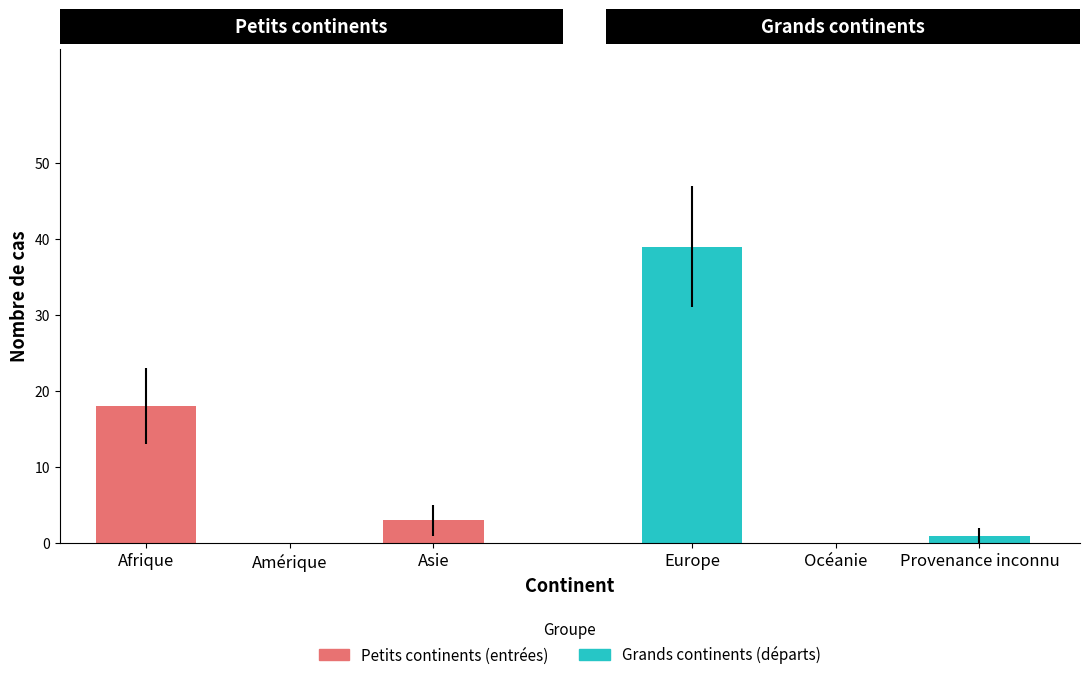

Are the bars grouped side by side (vs. stacked)?

Yes